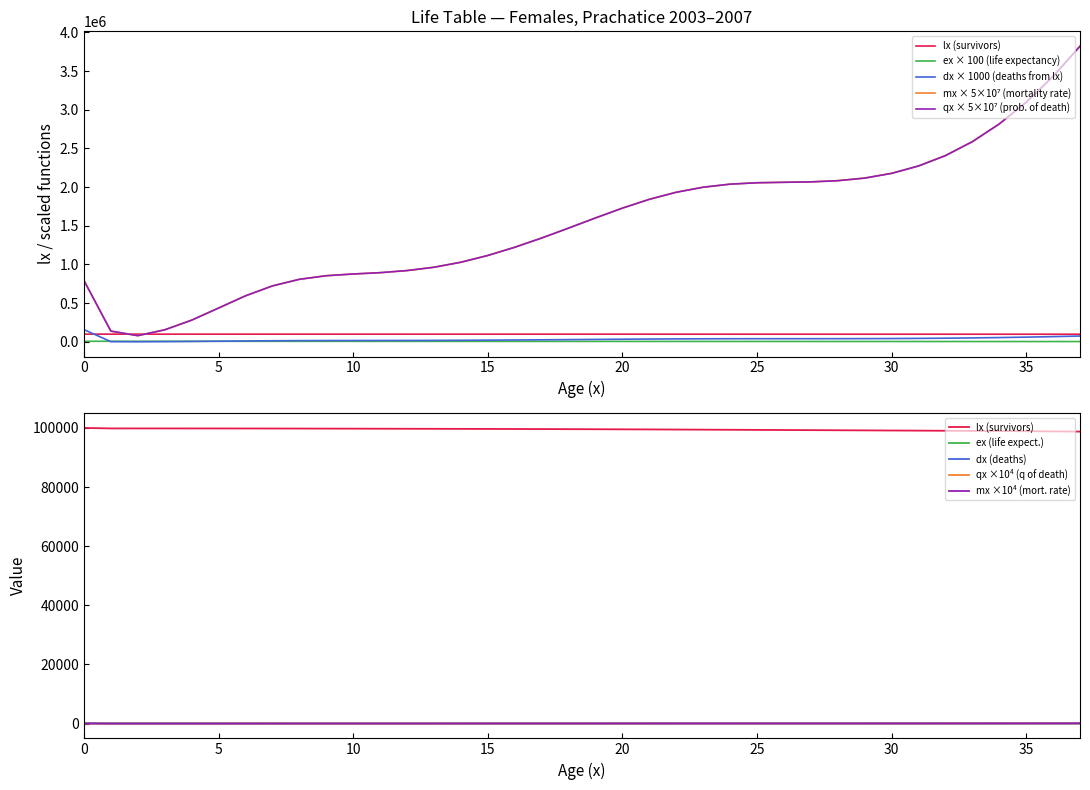

Reading left to right, list all the values displayed in this chart.

lx: 100000.0	99841.2	99838.5	99836.8	99833.7	99828.1	99819.4	99807.5	99793.1	99777.0	99759.9	99742.4	99724.6	99706.2	99687.0	99666.5	99644.2	99619.9	99593.1	99563.9	99532.0	99497.6	99460.9	99422.5	99382.8	99342.2	99301.4	99260.4	99219.4	99178.1	99136.1	99092.9	99047.9	99000.2	98949.0	98893.3	98832.1	98764.3
ex: 7835.6	7748.0	7648.2	7548.4	7448.6	7349.0	7249.6	7150.5	7051.5	6952.7	6853.8	6755.0	6656.2	6557.4	6458.7	6360.0	6261.4	6162.9	6064.6	5966.4	5868.2	5770.3	5672.4	5574.5	5476.8	5379.0	5281.2	5183.3	5085.4	4987.5	4889.6	4791.7	4693.9	4596.1	4498.5	4401.0	4303.7	4206.6
qx_x1e4: 793839.8	139283.5	80259.0	155738.0	280296.5	436839.0	594670.0	722930.0	808190.0	854780.0	877025.0	894330.0	921325.0	964080.0	1028795.0	1116145.0	1222130.0	1341500.0	1469720.0	1600995.0	1727870.0	1841720.0	1933180.0	1998260.0	2038010.0	2056045.0	2062005.0	2067395.0	2082630.0	2116285.0	2177320.0	2272905.0	2406570.0	2586605.0	2815625.0	3095770.0	3429605.0	3820475.0
dx: 158.8	2.8	1.6	3.1	5.6	8.7	11.9	14.4	16.1	17.1	17.5	17.8	18.4	19.2	20.5	22.2	24.4	26.7	29.3	31.9	34.4	36.6	38.5	39.7	40.5	40.9	41.0	41.0	41.3	42.0	43.2	45.0	47.7	51.2	55.7	61.2	67.8	75.5
mx_x1e4: 794915.0	139285.0	80259.5	155740.5	280304.0	436858.0	594705.0	722985.0	808255.0	854850.0	877100.0	894410.0	921405.0	964175.0	1028900.0	1116270.0	1222280.0	1341680.0	1469935.0	1601255.0	1728170.0	1842060.0	1933550.0	1998660.0	2038425.0	2056470.0	2062435.0	2067820.0	2083065.0	2116730.0	2177795.0	2272805.0	2407150.0	2587275.0	2816415.0	3096725.0	3430780.0	3821935.0